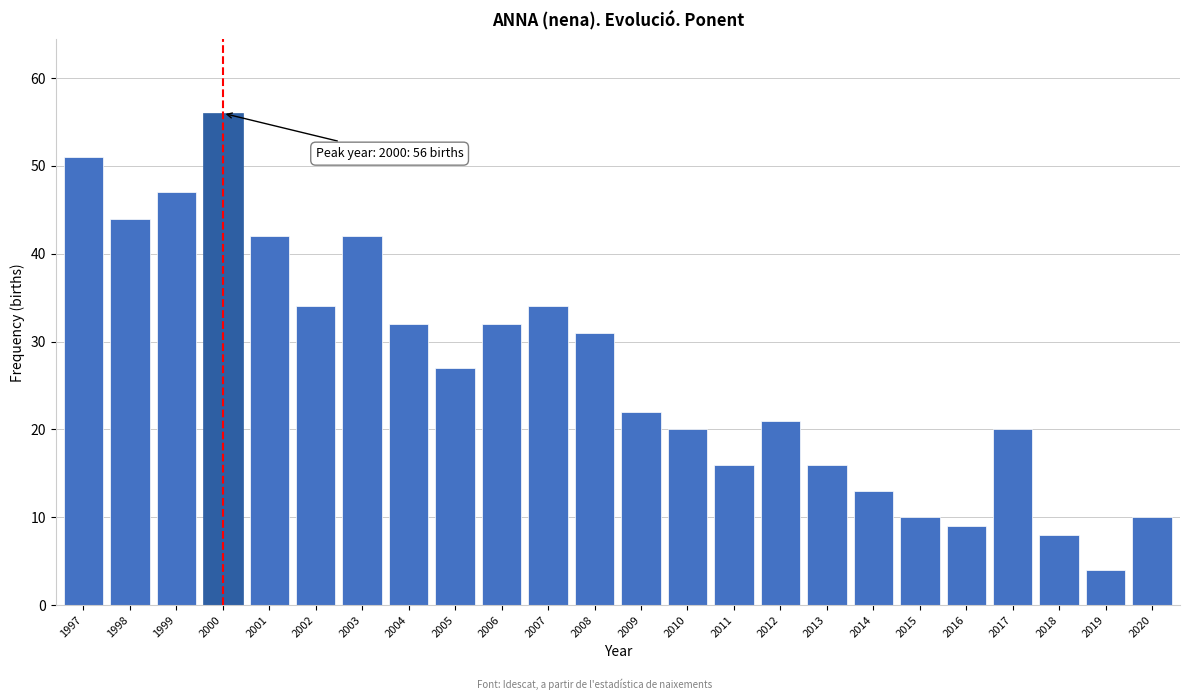

Reading left to right, what are all the values shown in this chart?

1997=51	1998=44	1999=47	2000=56	2001=42	2002=34	2003=42	2004=32	2005=27	2006=32	2007=34	2008=31	2009=22	2010=20	2011=16	2012=21	2013=16	2014=13	2015=10	2016=9	2017=20	2018=8	2019=4	2020=10